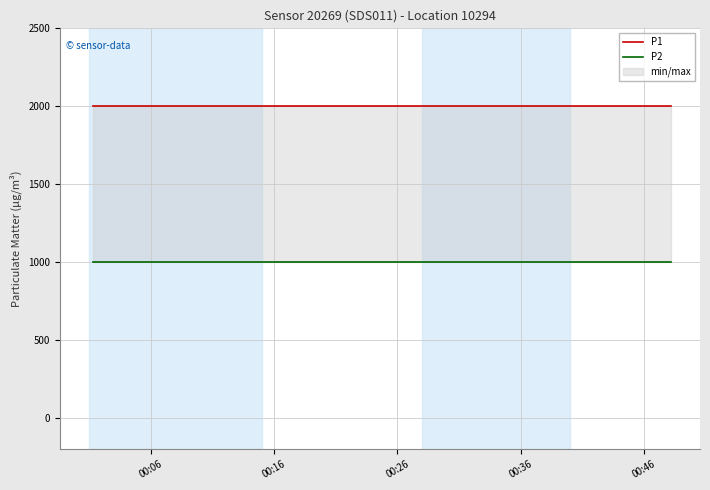

What is the lowest value of the P1 series?

1999.9